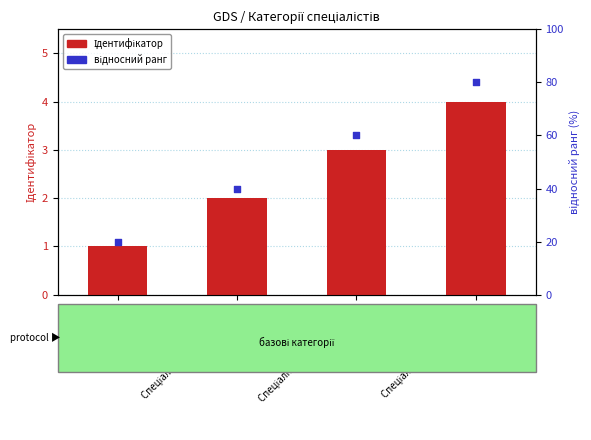

At which category is the sum across all series the highest?

Спеціаліст вищої категорії